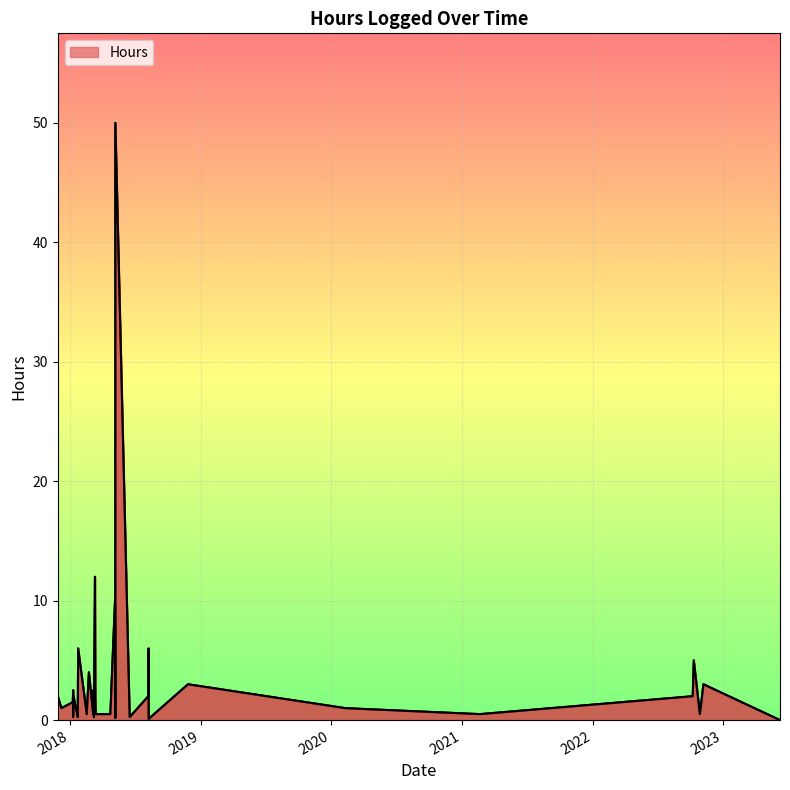

How many points are lower than both their immediate neighbors (excluding endpoints)?

10